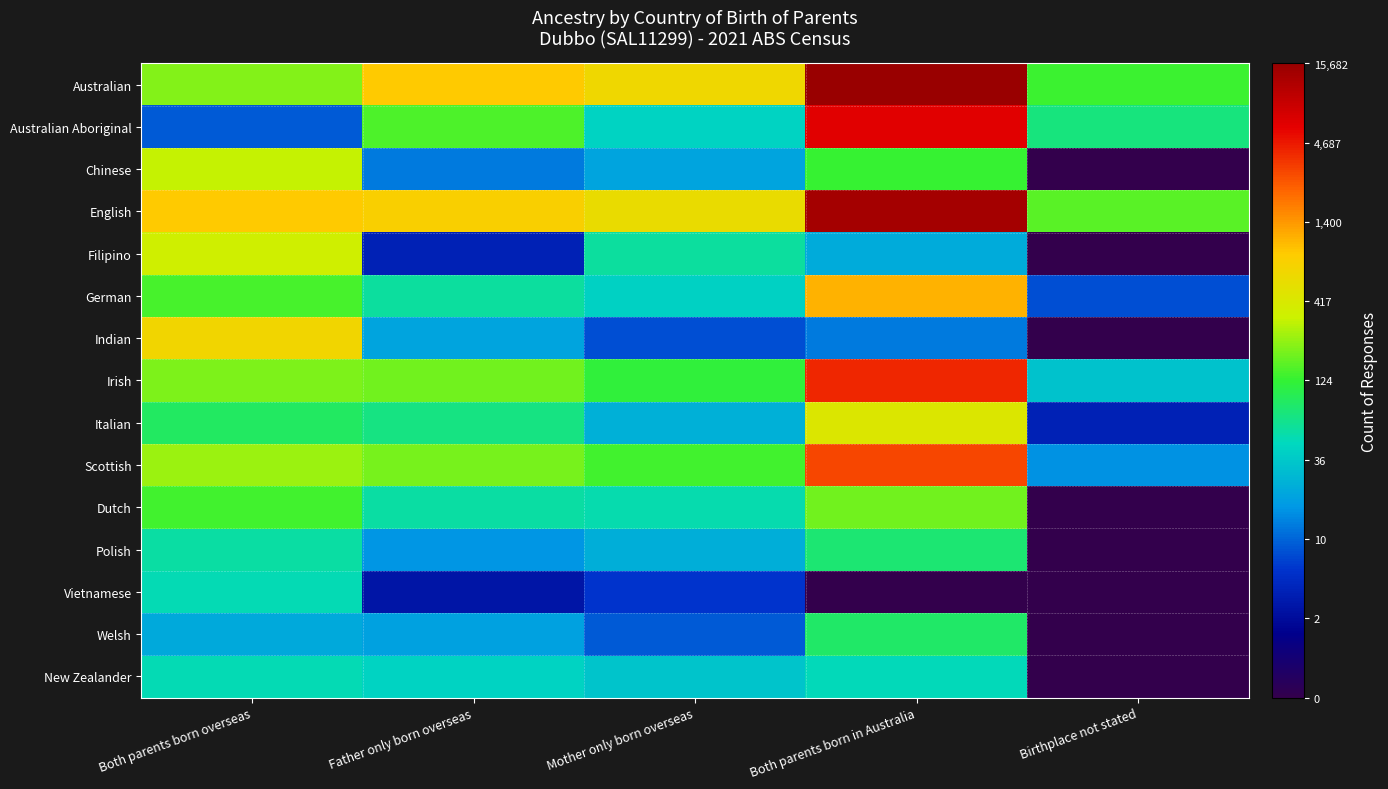

Rank the series at Birthplace not stated from lowest to highest value.

Chinese, Filipino, Indian, Dutch, Polish, Vietnamese, Welsh, New Zealander, Italian, German, Scottish, Irish, Australian Aboriginal, Australian, English